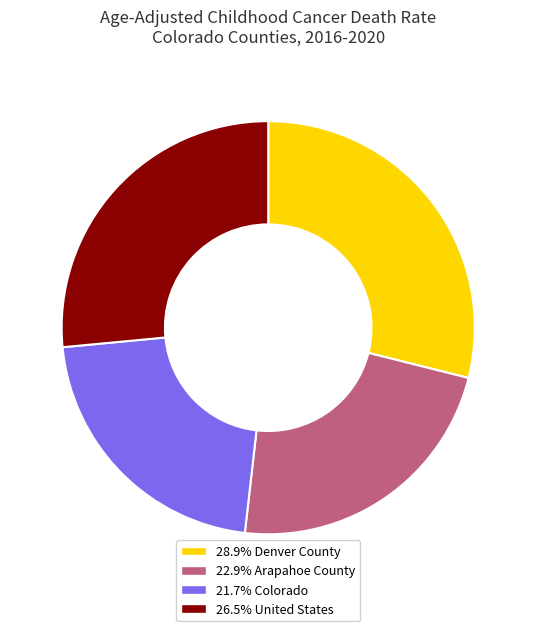

Is there any slice that represents more than half of the pie?

No